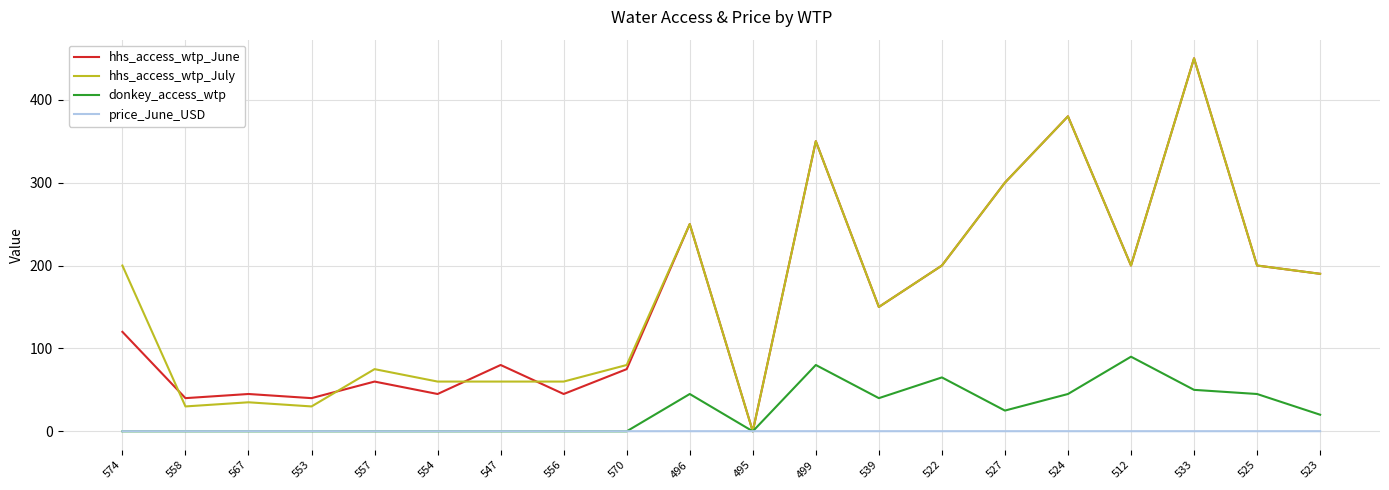

The donkey_access_wtp series shows 0.0 at 495. True or false?

True